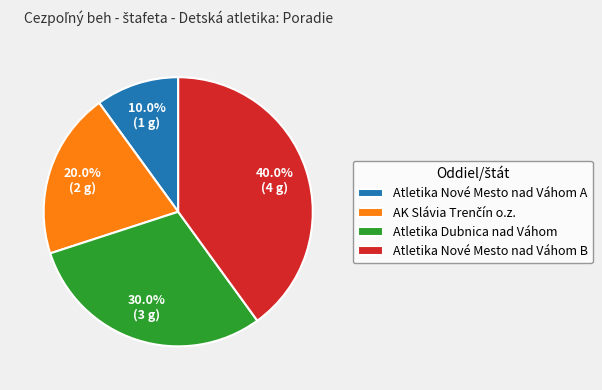

What percentage is the Atletika Nové Mesto nad Váhom A slice, to the nearest percent?

10%